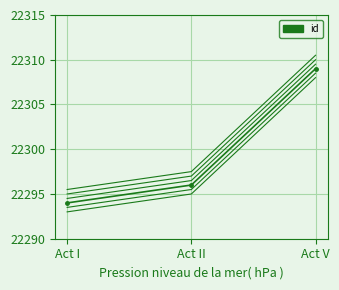

Reading left to right, what are all the values shown in this chart?

id: Act I=22294.0	Act II=22296.0	Act V=22309.0
id_line_1: Act I=22294.5	Act II=22296.5	Act V=22309.5
id_line_2: Act I=22293.5	Act II=22295.5	Act V=22308.5
id_line_3: Act I=22295.0	Act II=22297.0	Act V=22310.0
id_line_4: Act I=22293.0	Act II=22295.0	Act V=22308.0
id_line_5: Act I=22295.5	Act II=22297.5	Act V=22310.5